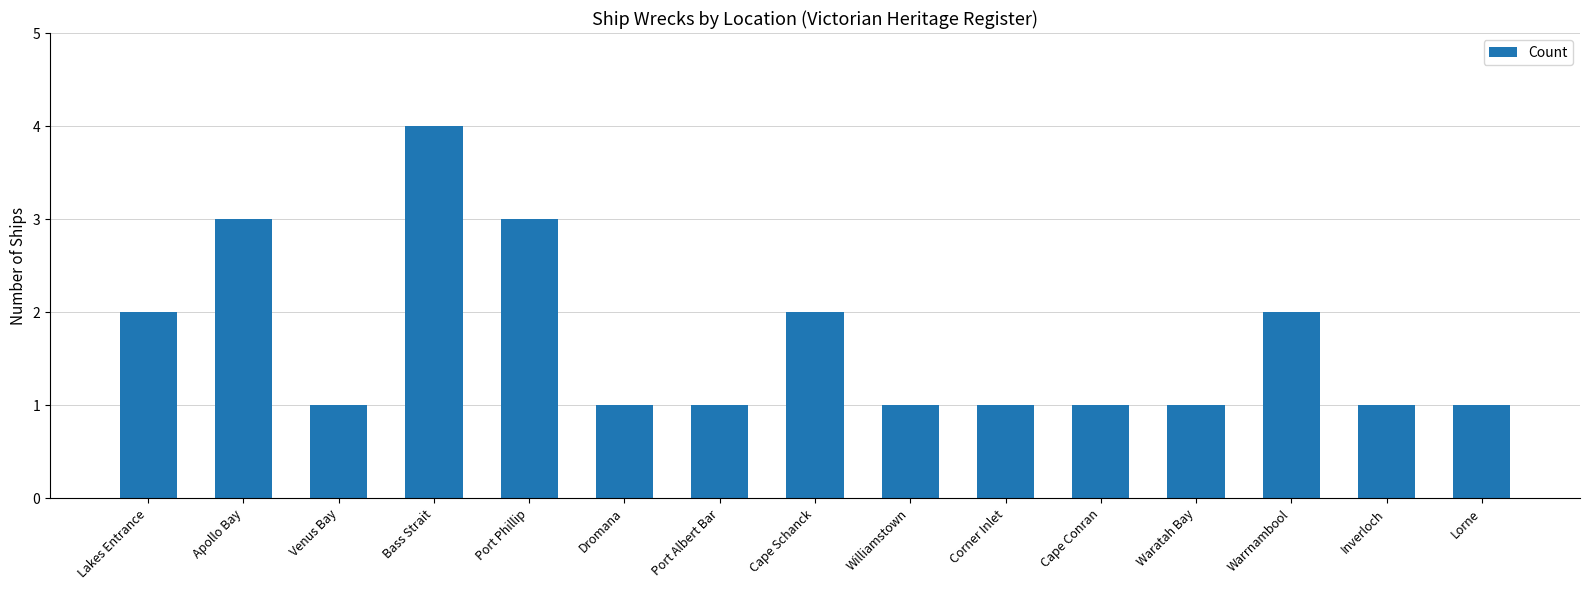

What is the sum of the values at Venus Bay and Apollo Bay?

4